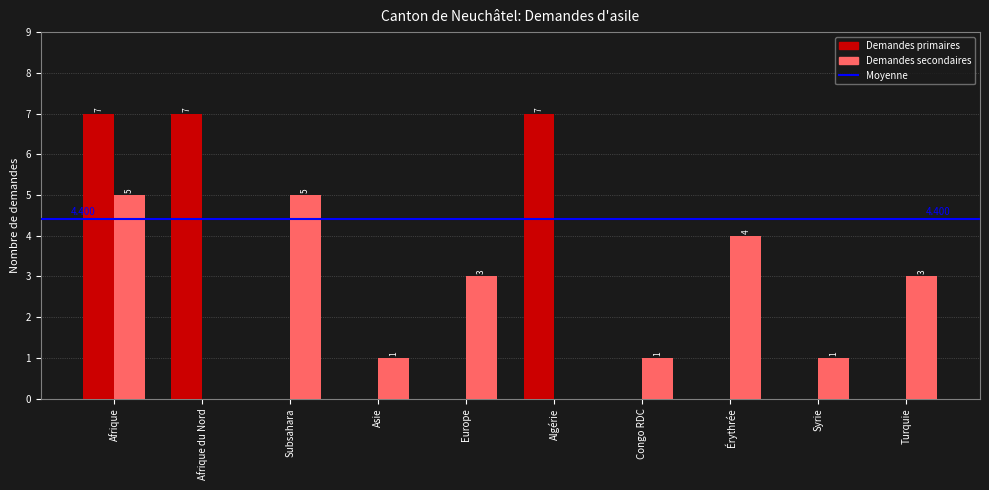

Is it true that Demandes primaires equals 5 at Syrie?

False